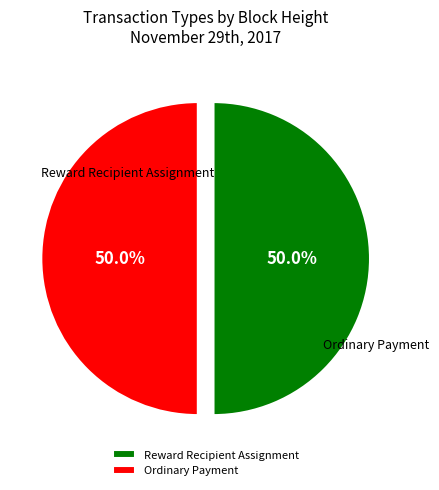

How much of the chart is everything except Reward Recipient Assignment?

50.0%